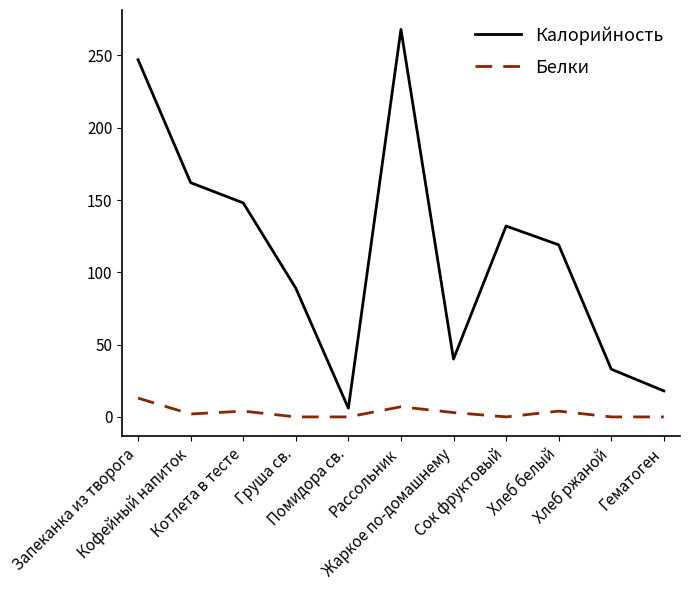

True or false: Белки and Калорийность intersect in this chart.

False